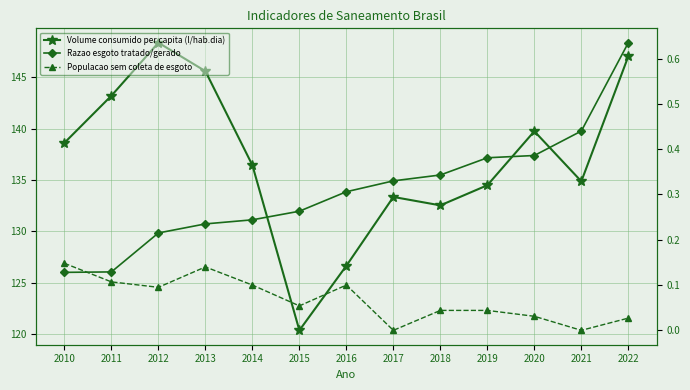

At which label does Volume consumido per capita (l/hab.dia) first exceed 136?

2010